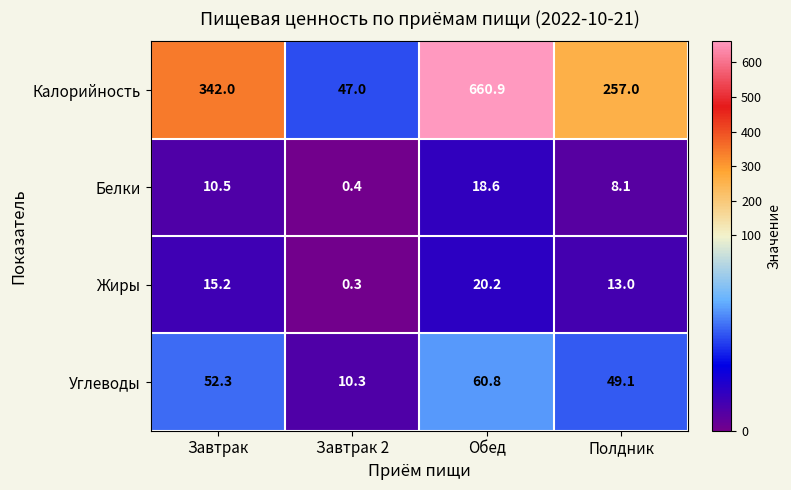

What is the average value of the Белки series?

9.4